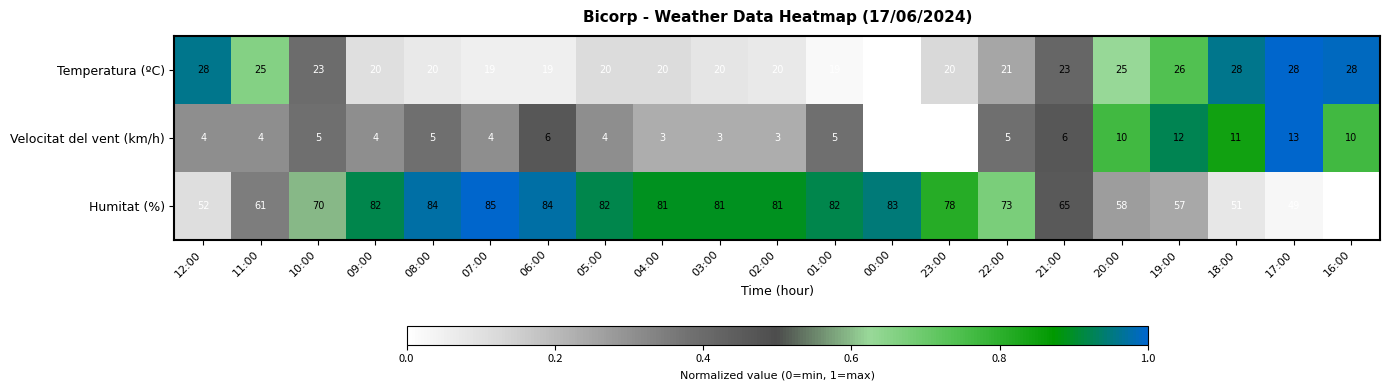

Rank the series by their average value, from highest to lowest.

Humitat (%), Temperatura (ºC), Velocitat del vent (km/h)